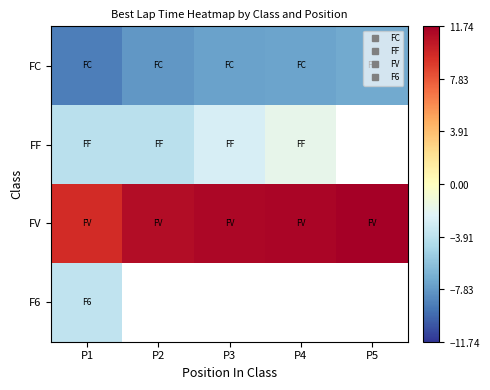

Which category has the lowest value across all series?

P1